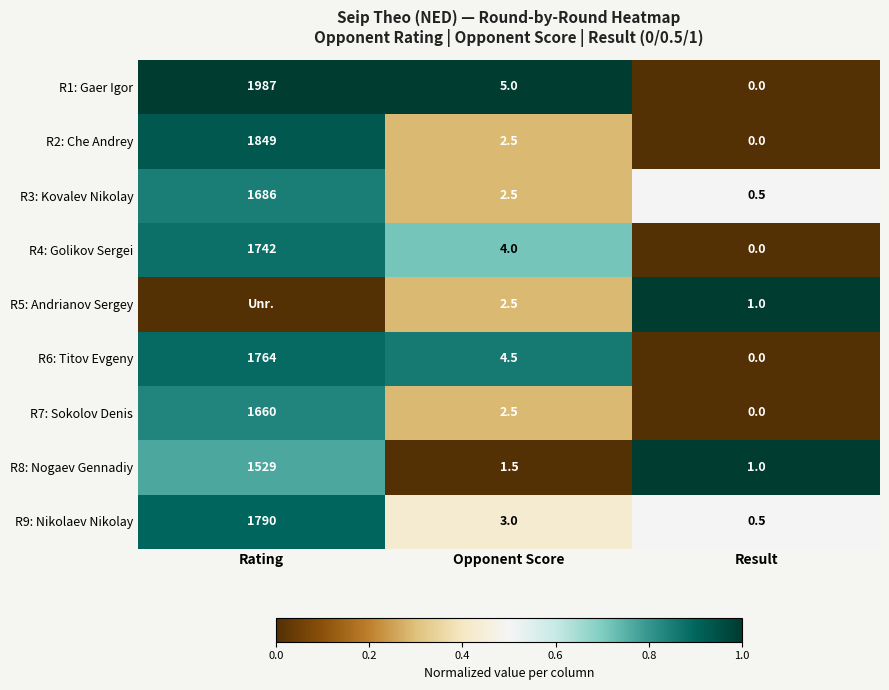

Is it true that R8: Nogaev Gennadiy equals 1.2 at Rating?

False